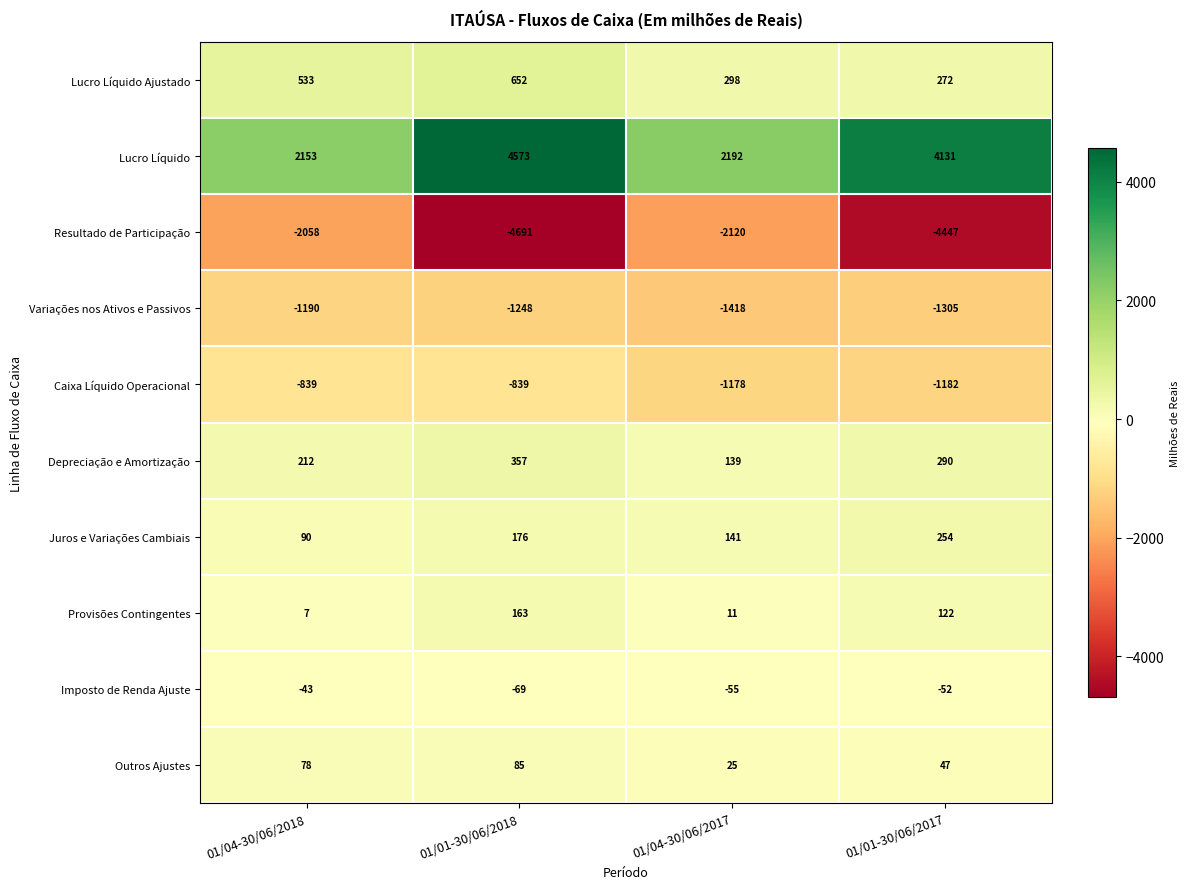

At which label does Depreciação e Amortização first exceed 290?

01/01-30/06/2018